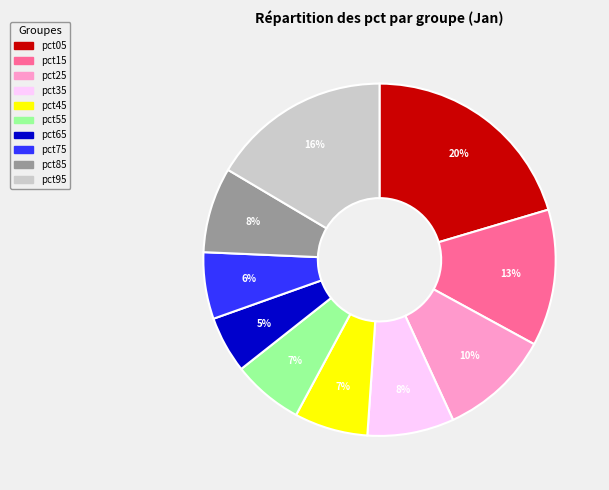

Do pct75 and pct45 together represent more than half of the pie?

No